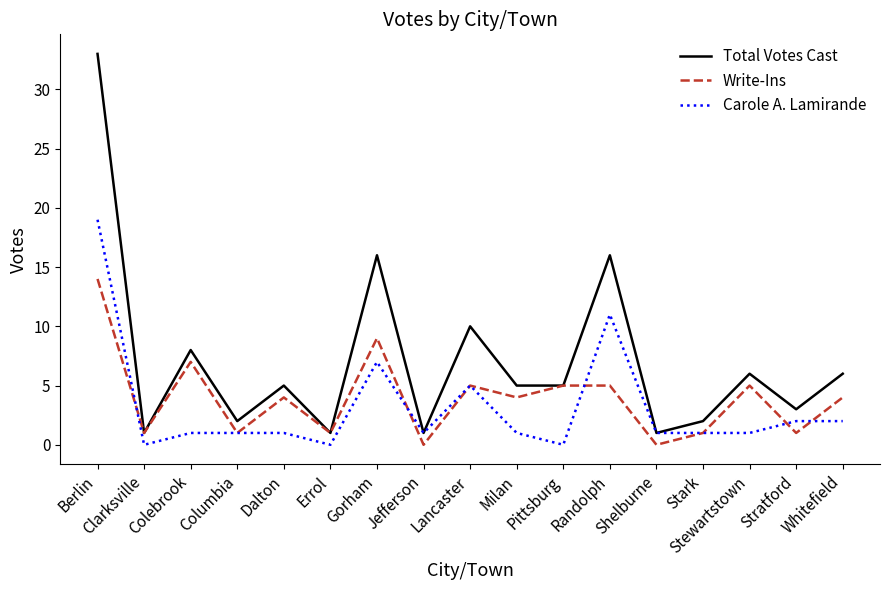

What is the total value across all series at Shelburne?

2